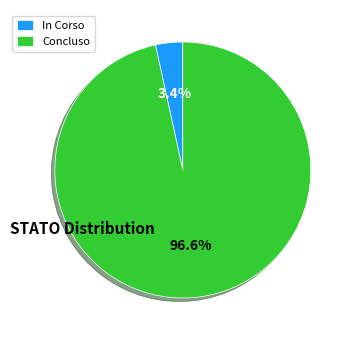

Is there a majority slice in this chart?

Yes